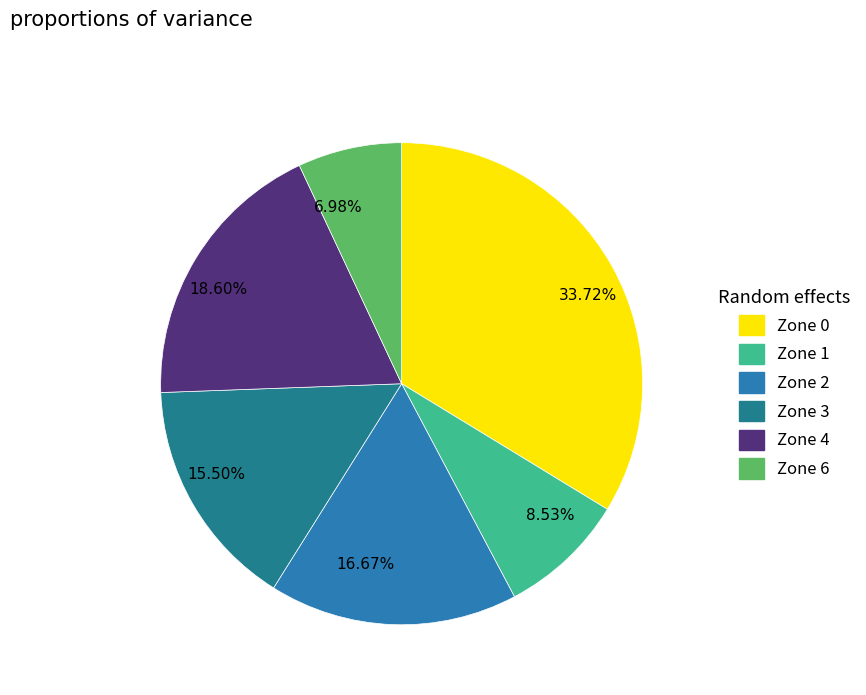

Combined, do 6.98% and 15.50% account for over 50%?

No